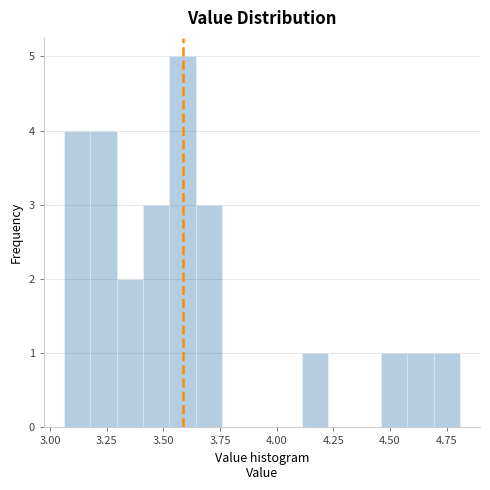

Read against the x-axis, roughly where is the centre of the tallest bar?

3.60